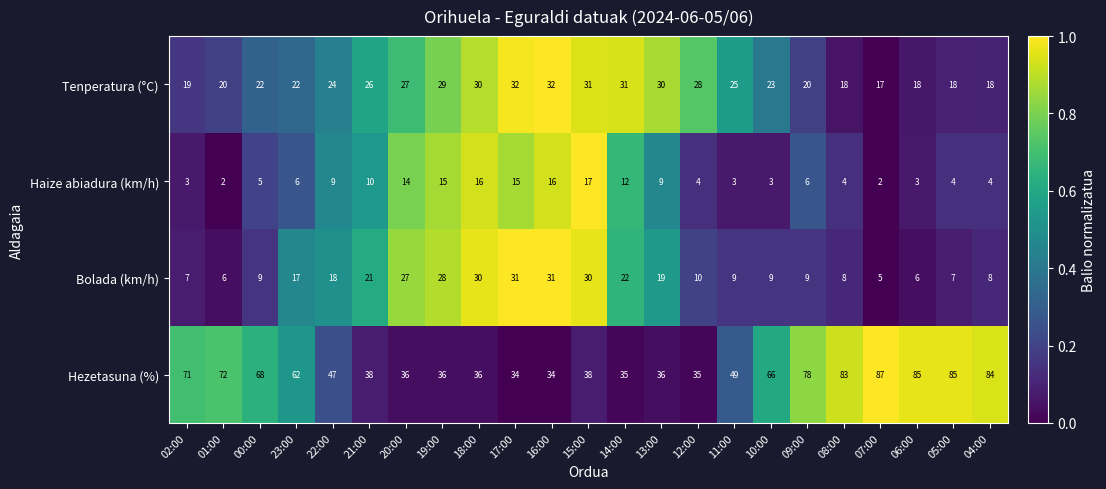

Which series has the largest total across all categories?

Hezetasuna (%)